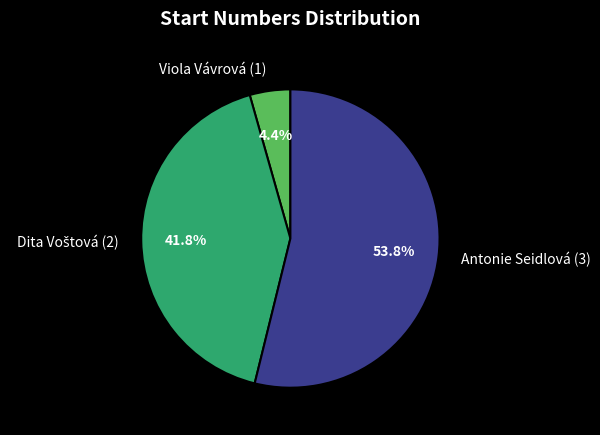

How many slices are in this pie chart?

3